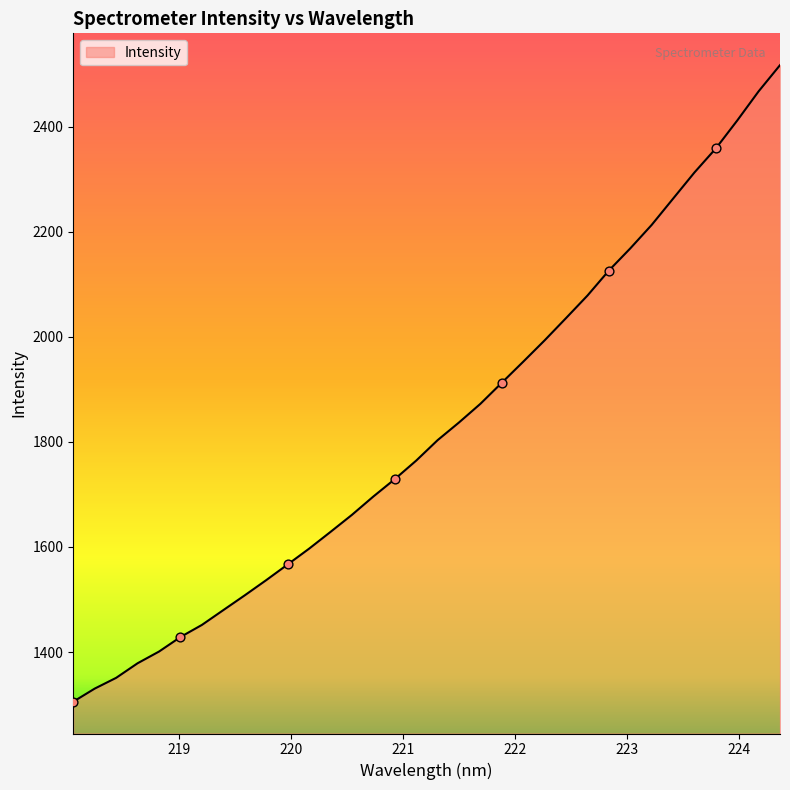

What is the greatest value displayed?

2516.8